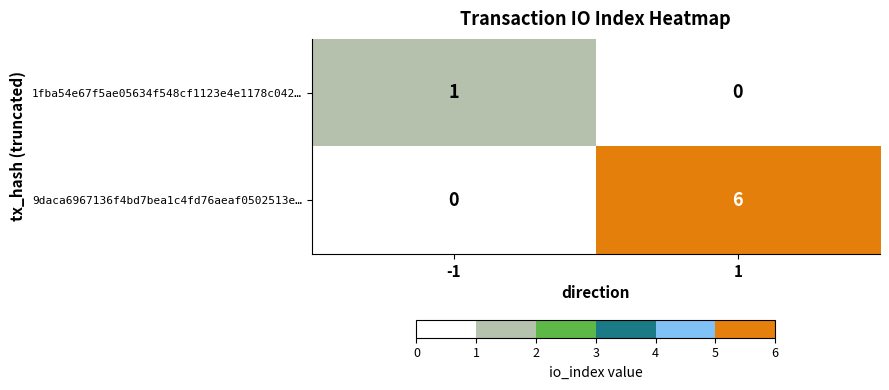

Rank the categories by 1fba54e67f5ae05634f548cf1123e4e1178c042… value from highest to lowest.

-1, 1